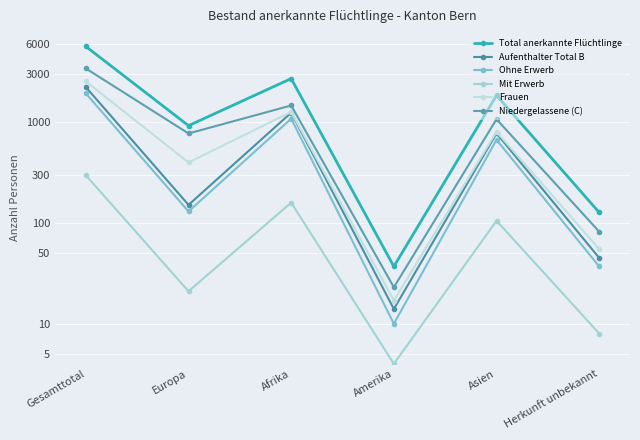

True or false: Niedergelassene (C) and Frauen cross at least once.

False